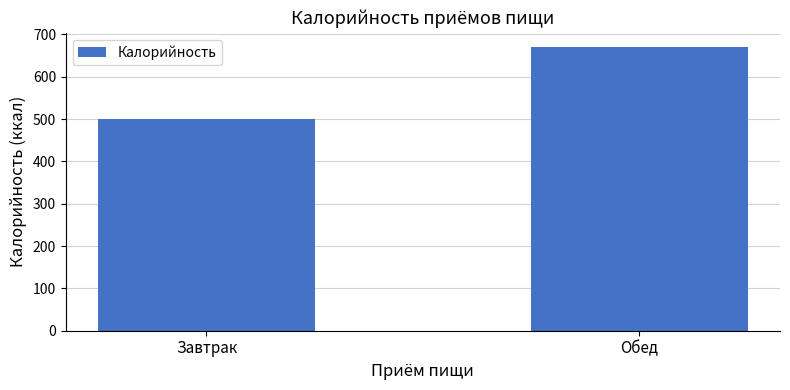

What value does the data have at Завтрак?

500.9